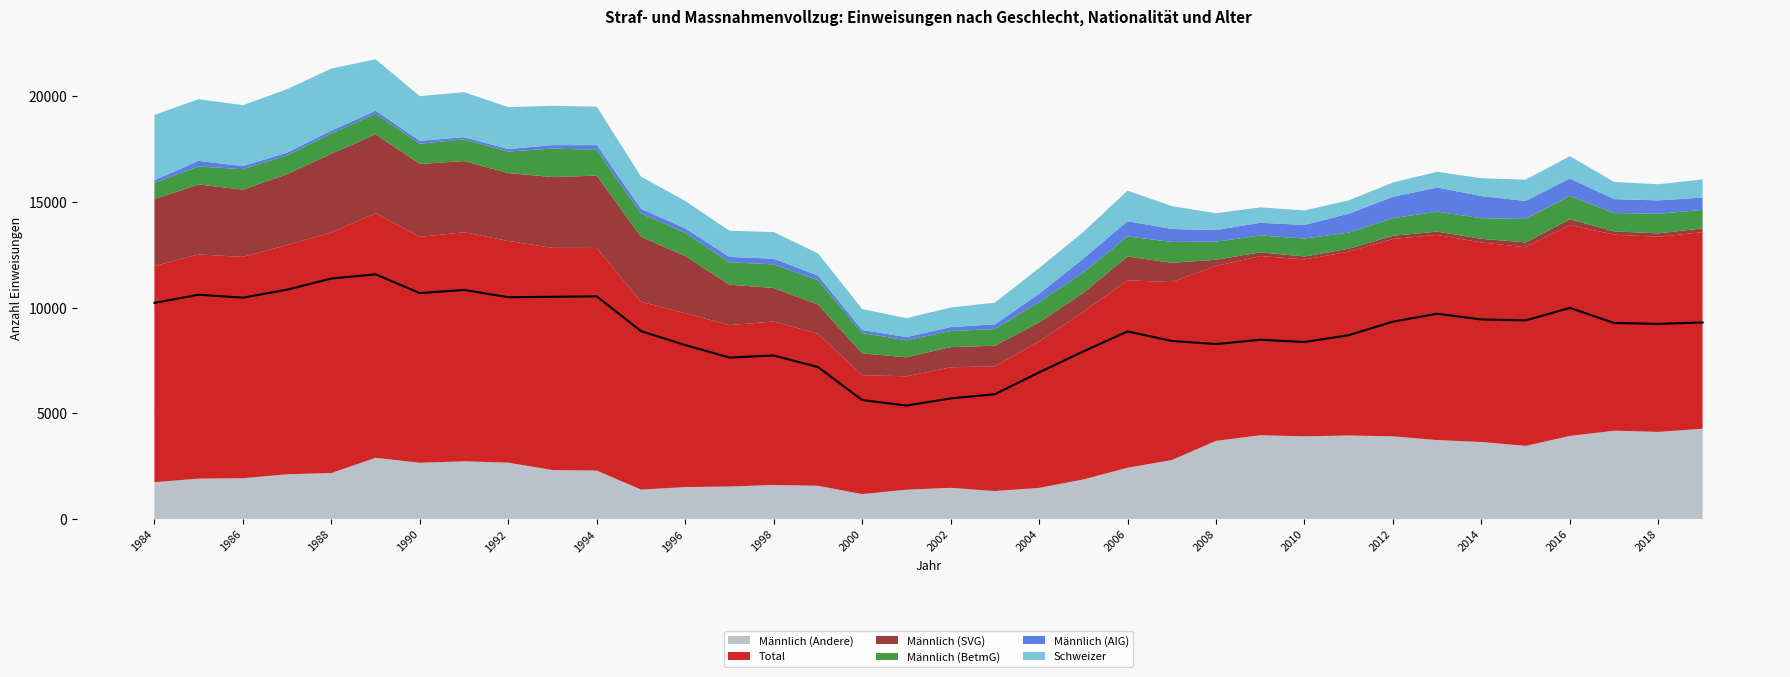

At which label does Männlich (AIG) first exceed 265?

1998